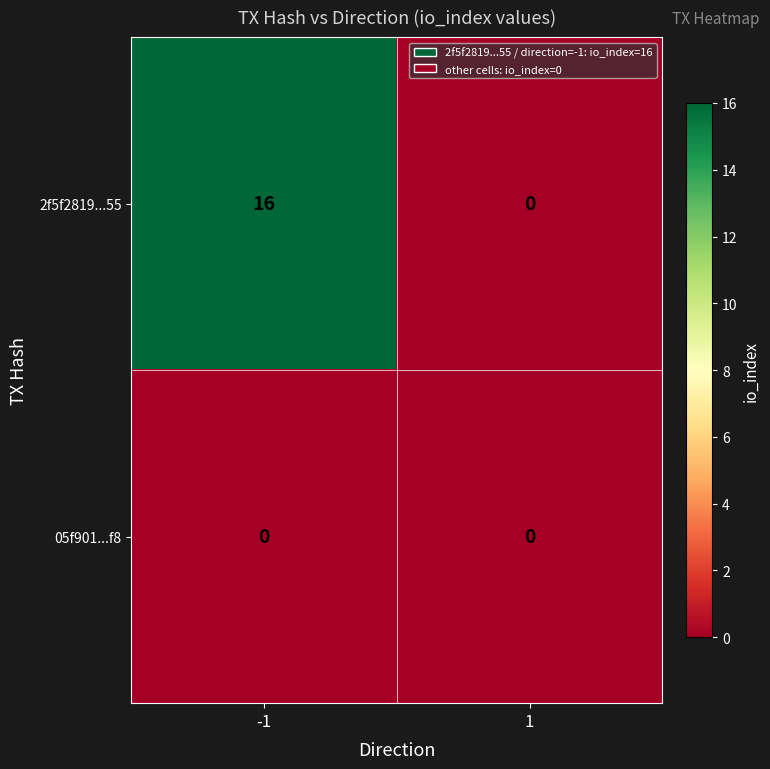

What is the difference between the 2f5f2819...55 values at 1 and -1?

16